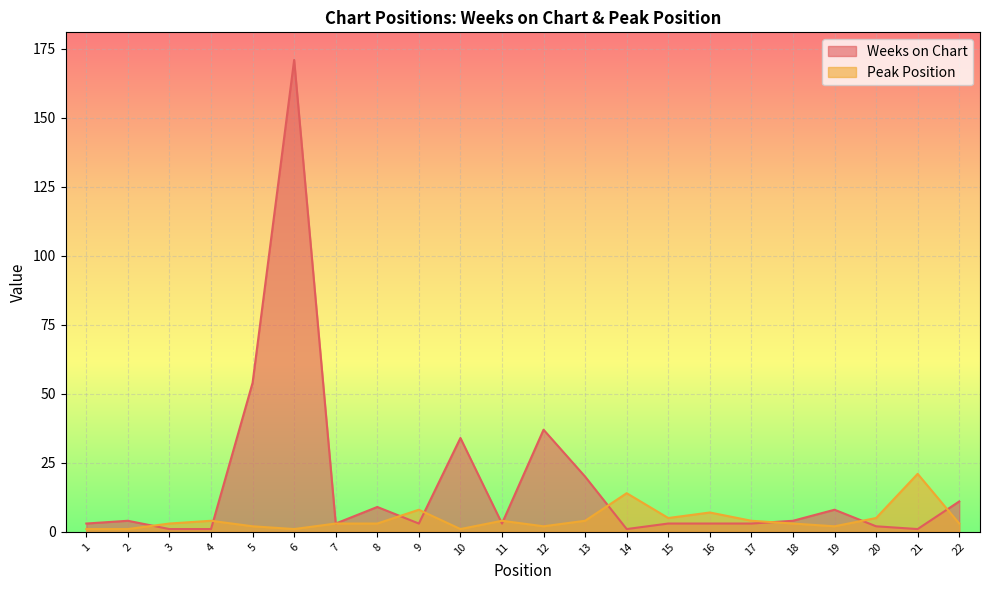

What are all the series names shown in the legend?

Weeks on Chart, Peak Position